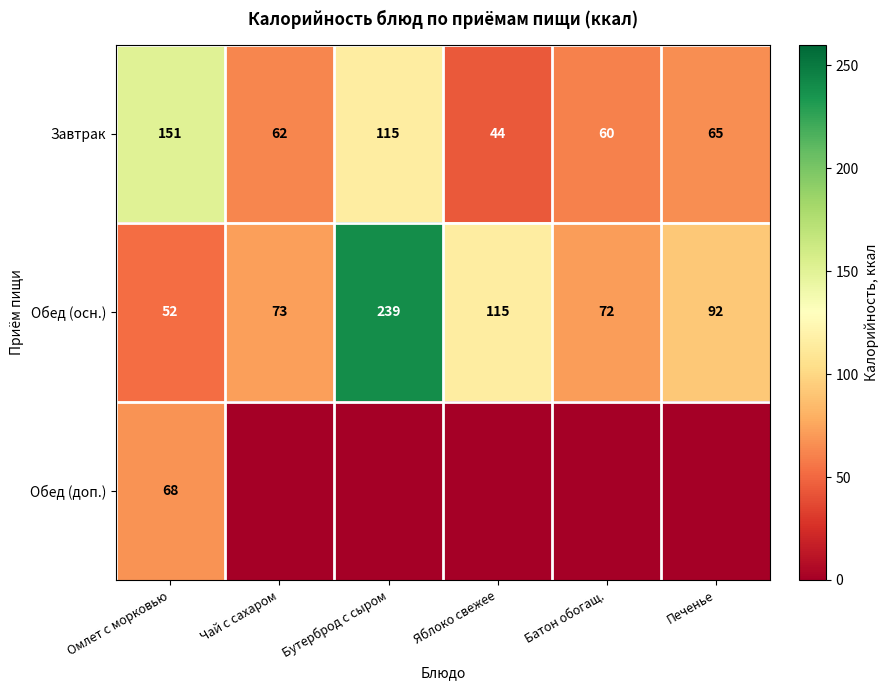

Is the value of Обед (осн.) at Печенье greater than the value of Завтрак at Батон обогащ.?

Yes